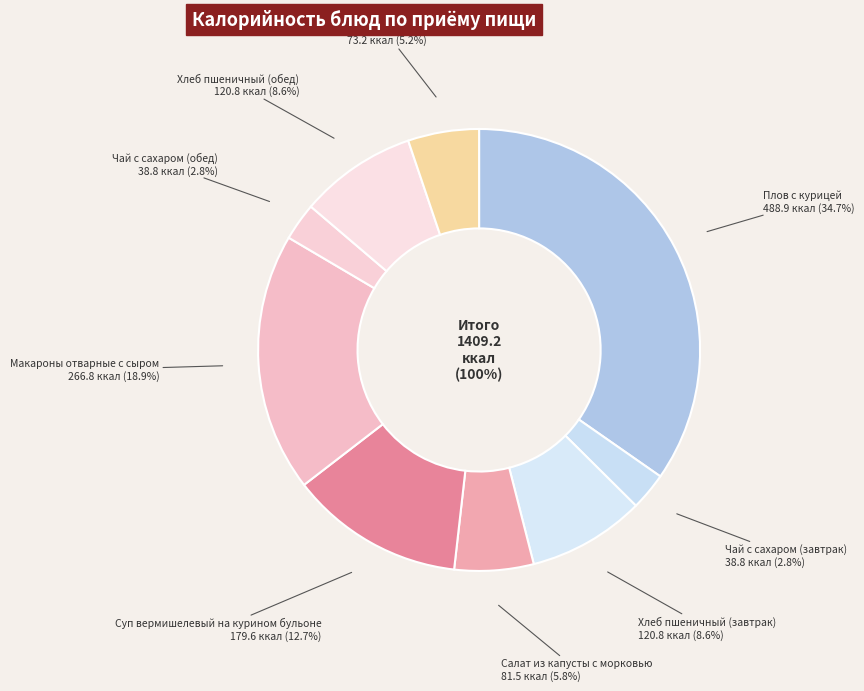

To the nearest percent, what percentage of the pie is Хлеб пшеничный (завтрак)?

9%